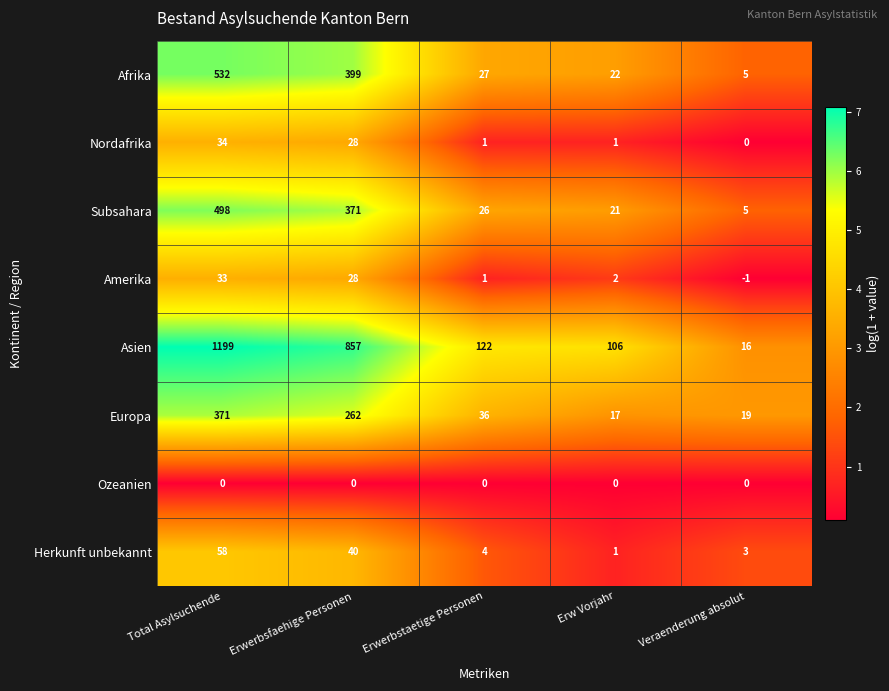

Is the value of Amerika at Total Asylsuchende greater than the value of Europa at Erwerbstaetige Personen?

No